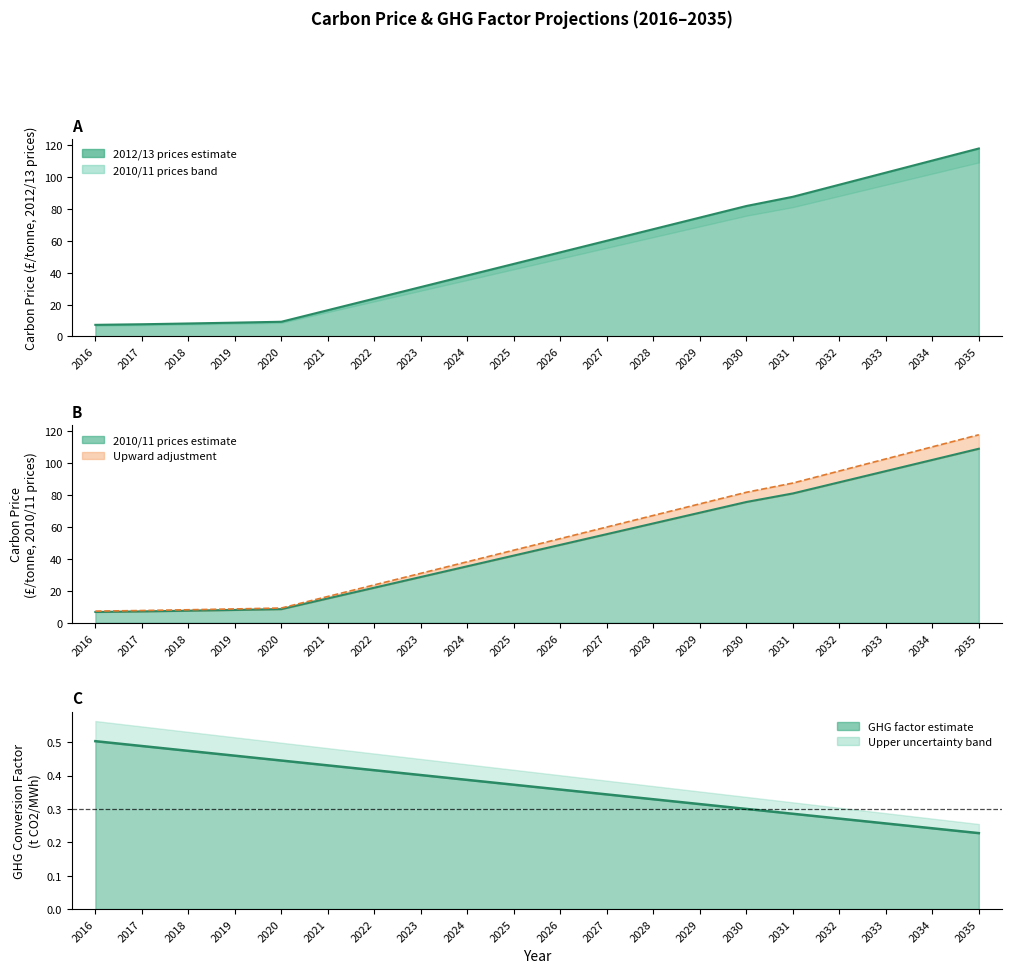

What is the value of the Electricity GHG factor (t CO2/MWh) point at the 9th from the left?

0.4